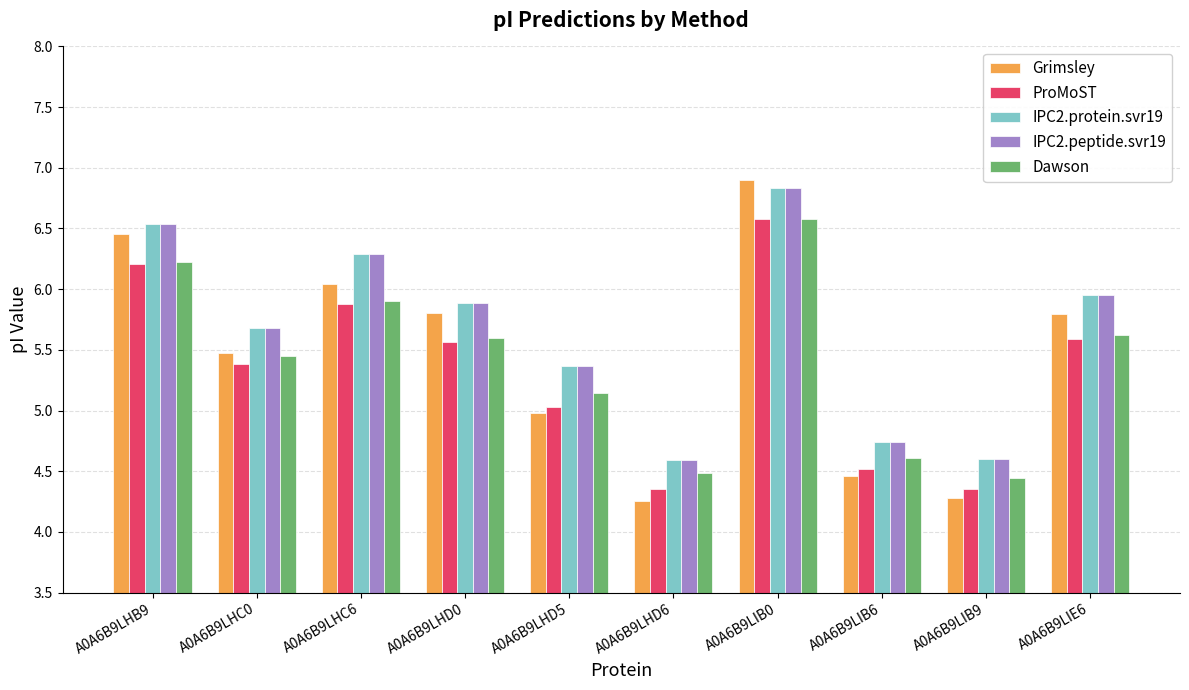

What are all the series names shown in the legend?

Grimsley, ProMoST, IPC2.protein.svr19, IPC2.peptide.svr19, Dawson